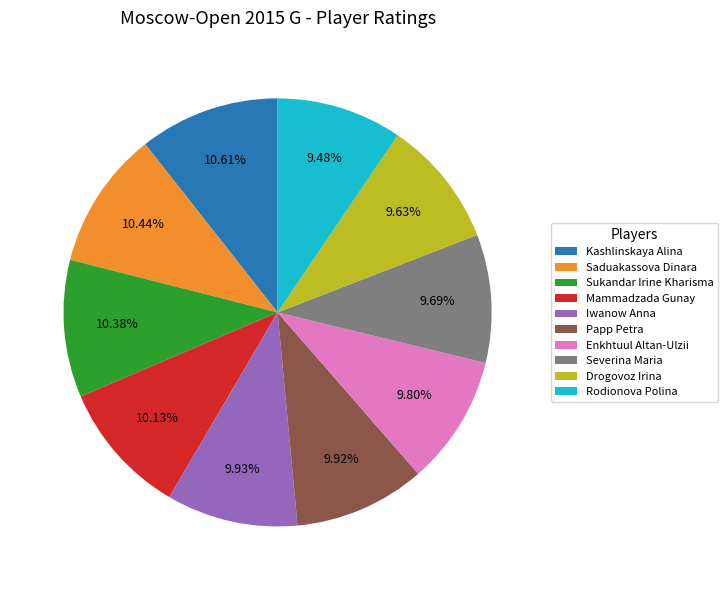

Combined, do Saduakassova Dinara and Enkhtuul Altan-Ulzii account for over 50%?

No